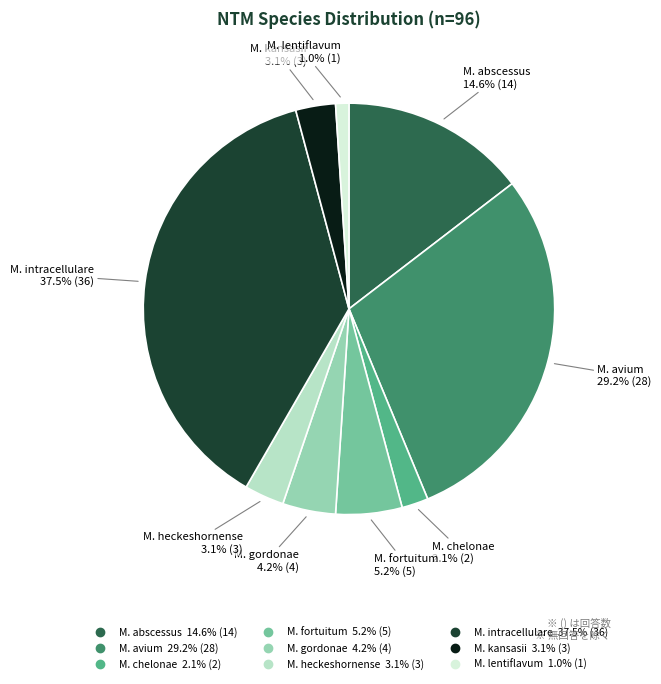

Is there any slice that represents more than half of the pie?

No